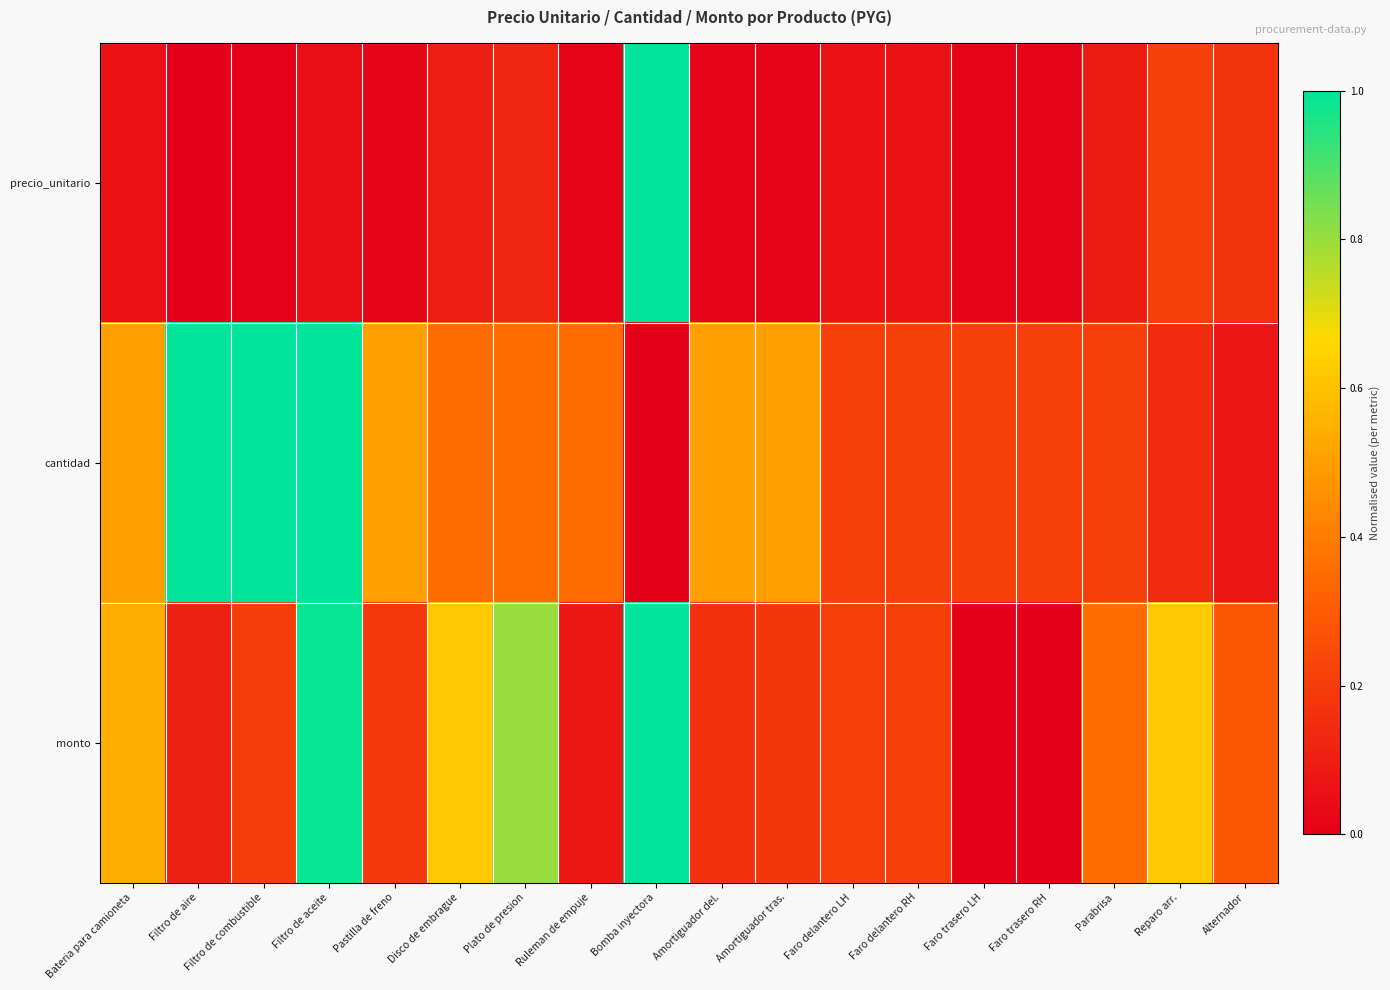

List the series in order of their peak value, highest first.

precio_unitario, cantidad, monto